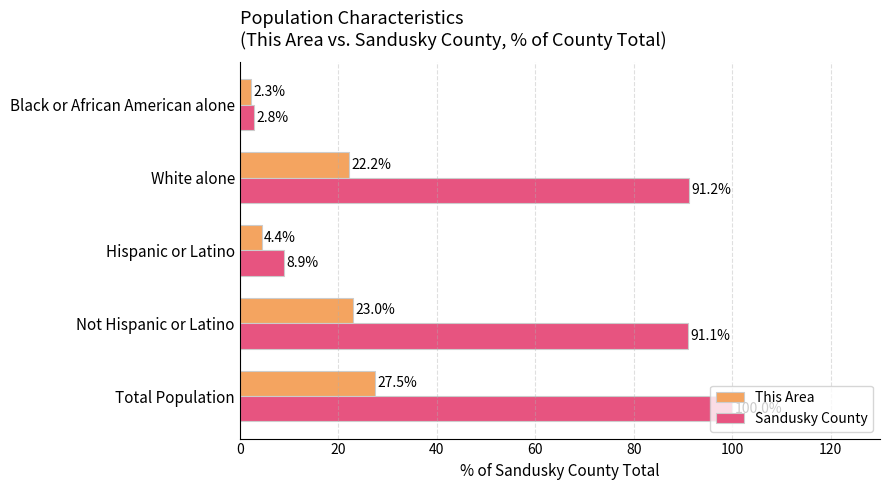

At which category is the sum across all series the highest?

Total Population